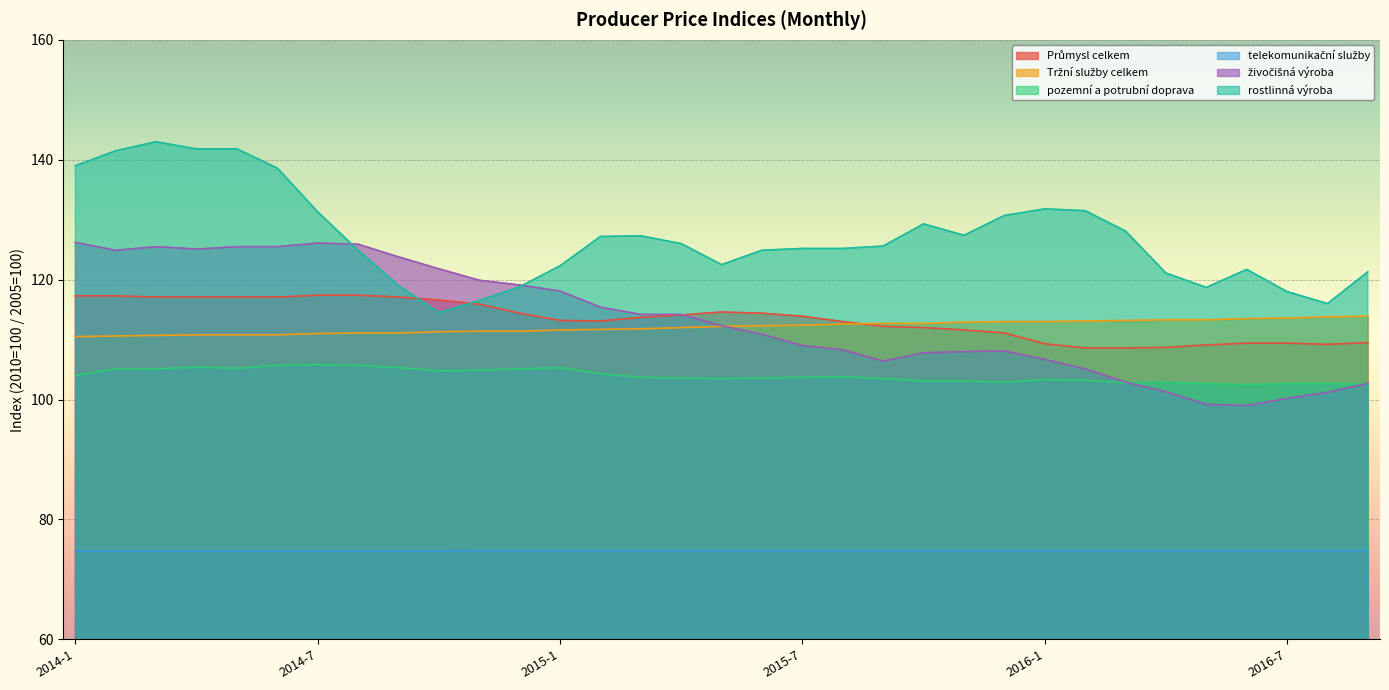

True or false: rostlinná výroba and pozemní a potrubní doprava intersect in this chart.

False